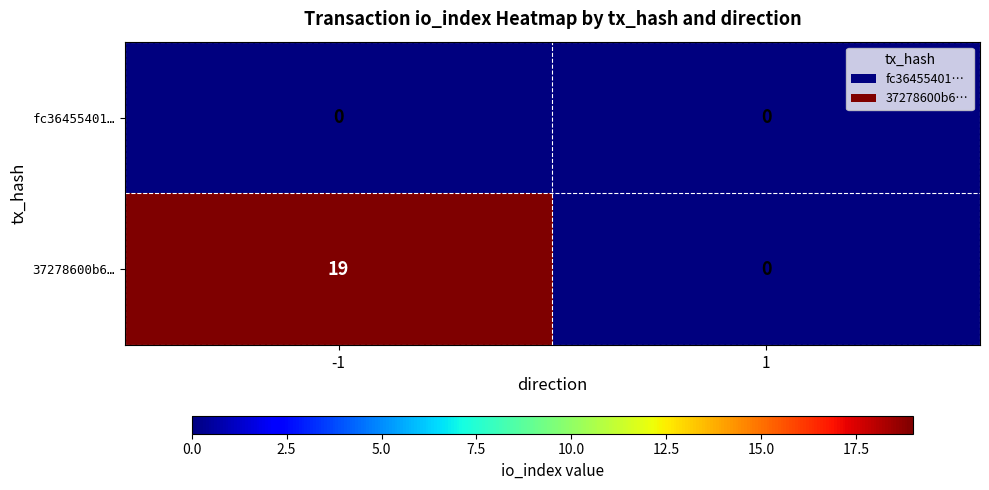

Reading right to left, extract all data points from this chart.

fc36455401…: 1=0	-1=0
37278600b6…: 1=0	-1=19